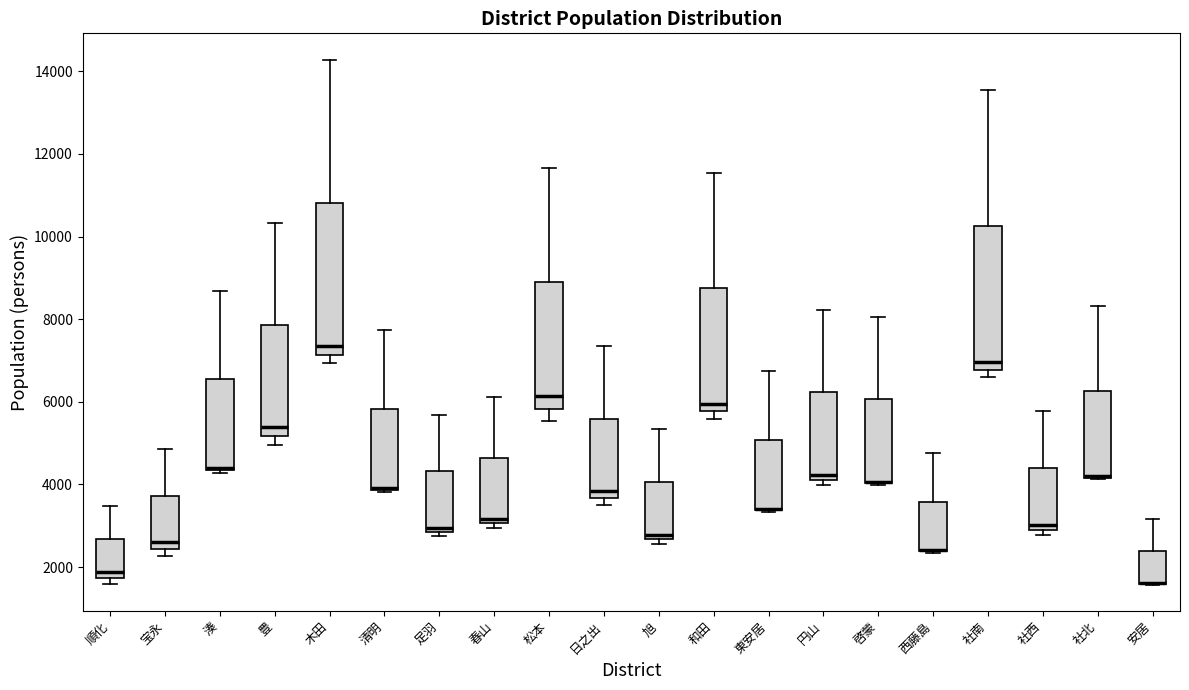

Where does the median line of the box for 宝永 sit on the y-axis? The values are not printed on the chart, so give them approximately, as read against the axis.

2600